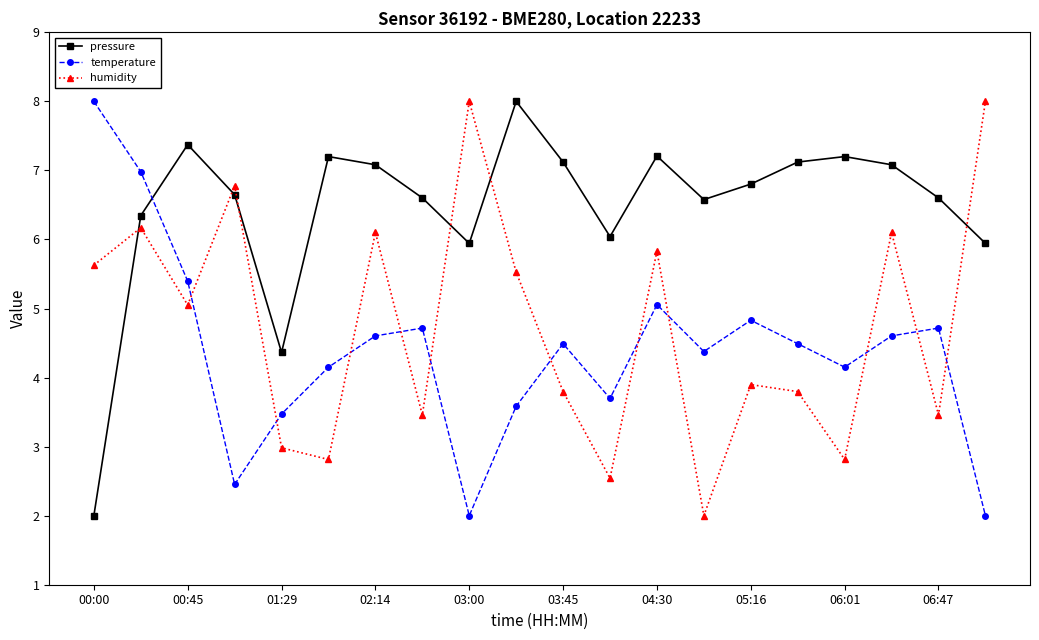

What is the difference between the maximum and minimum values in the temperature series?

6.0